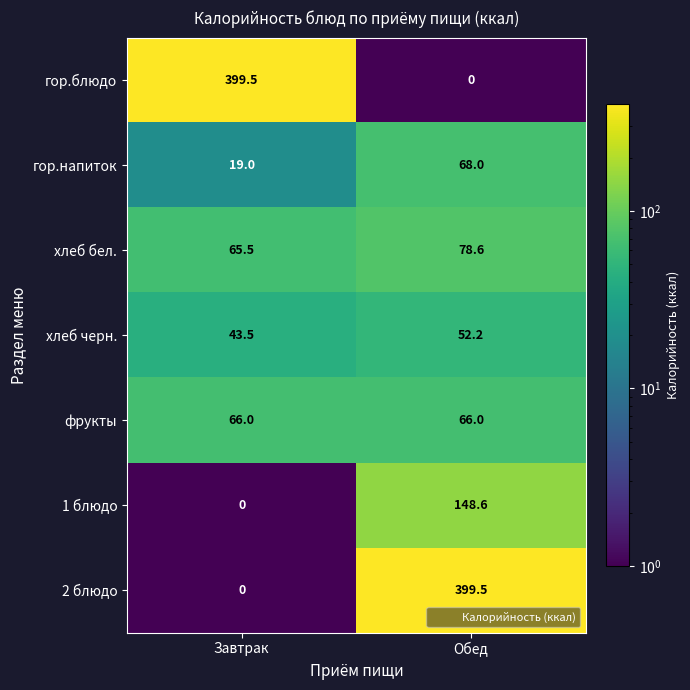

Reading left to right, list all the values displayed in this chart.

гор.блюдо: 399.5	0.0
гор.напиток: 19.0	68.0
хлеб бел.: 65.5	78.6
хлеб черн.: 43.5	52.2
фрукты: 66.0	66.0
1 блюдо: 0.0	148.6
2 блюдо: 0.0	399.5